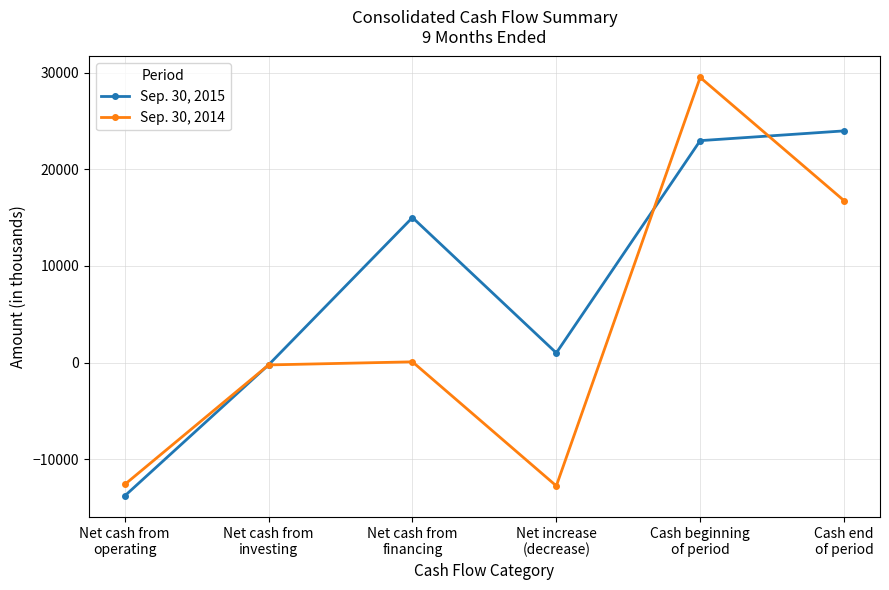

After their last crossing, which series has the higher values: Sep. 30, 2015 or Sep. 30, 2014?

Sep. 30, 2015